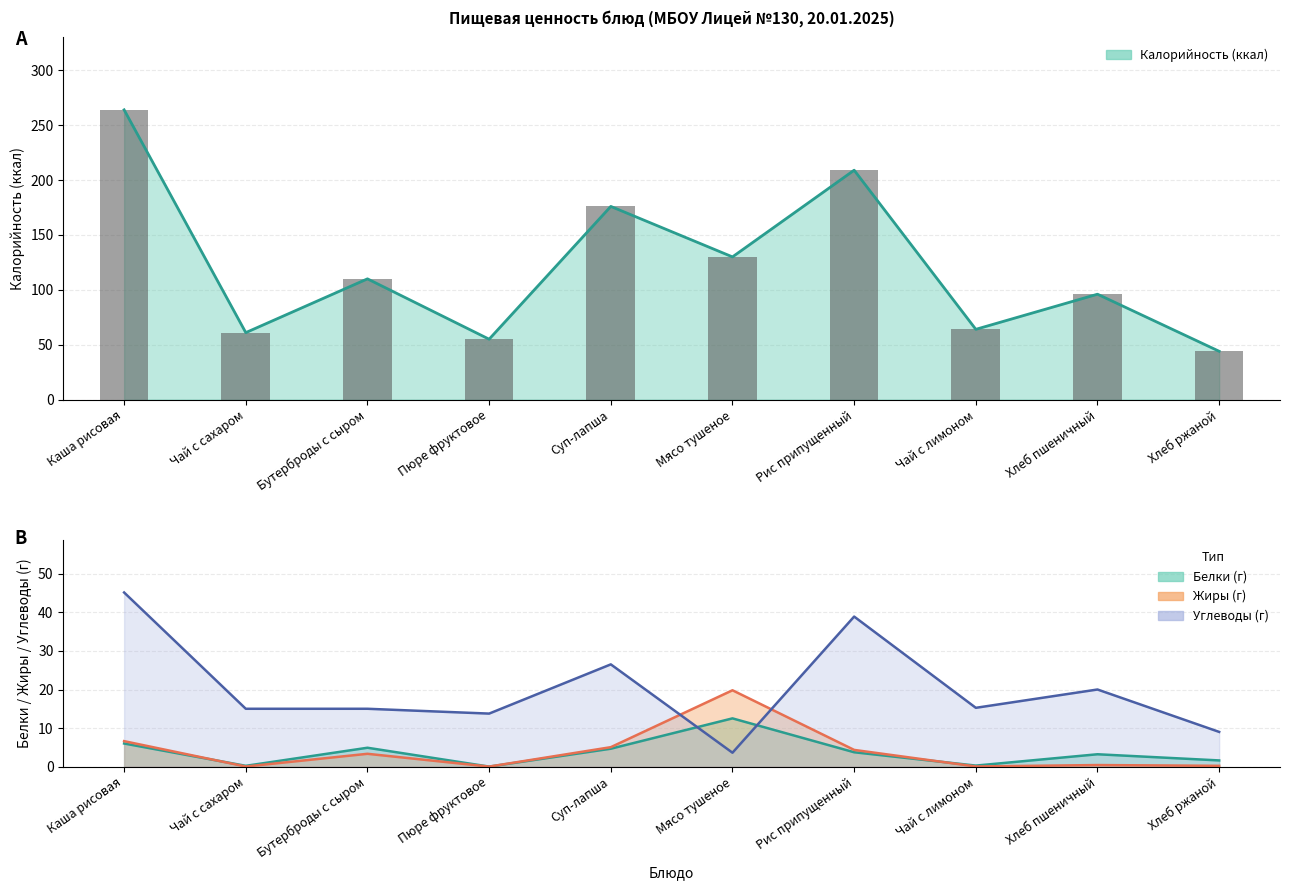

What is the lowest value of the Калорийность series?

44.0